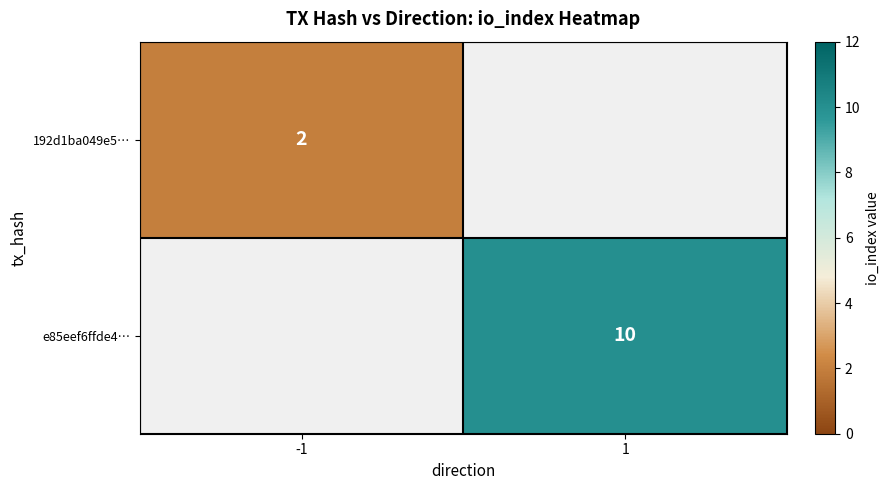

What is the spread (max minus min) of values at -1?

2